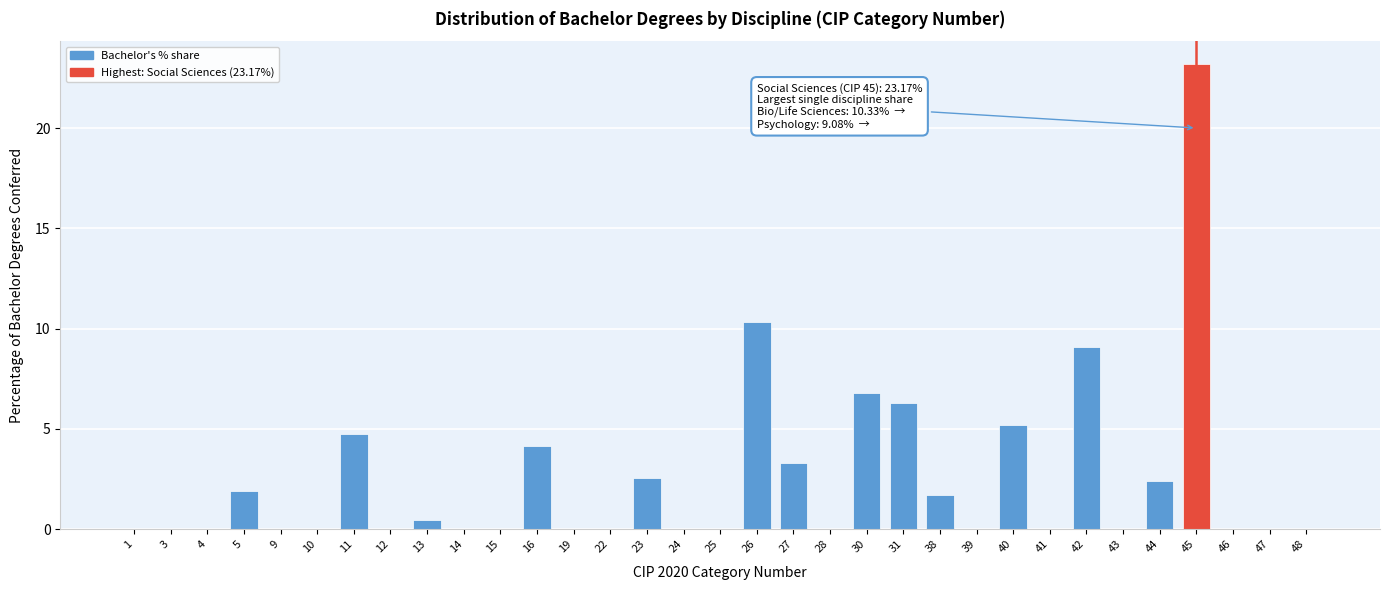

Is it true that the value at 10 is 0.0?

True